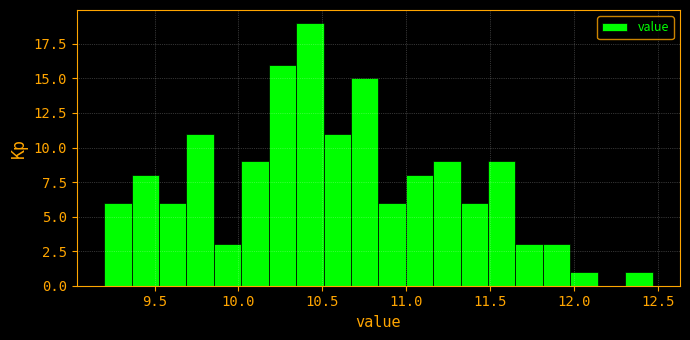

Around what value on the x-axis is the tallest bar? Give the approximate position of its centre, as read against the axis.

10.45